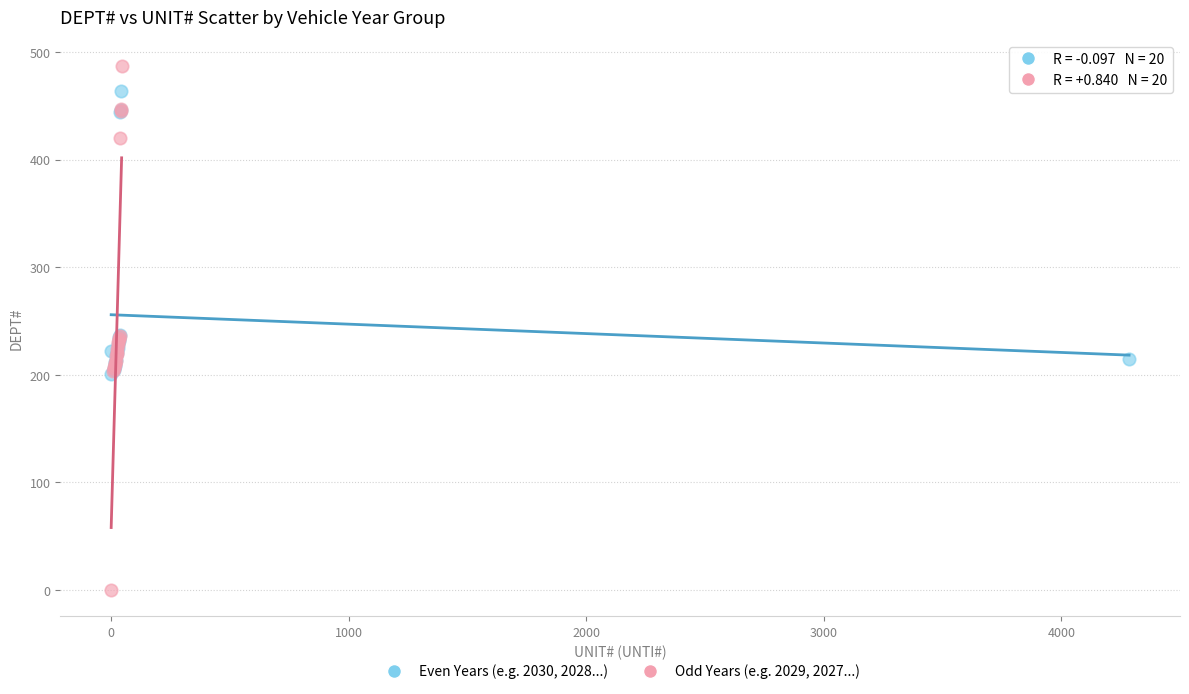

Which series contains the highest Y value?

Odd Years (e.g. 2029, 2027...)